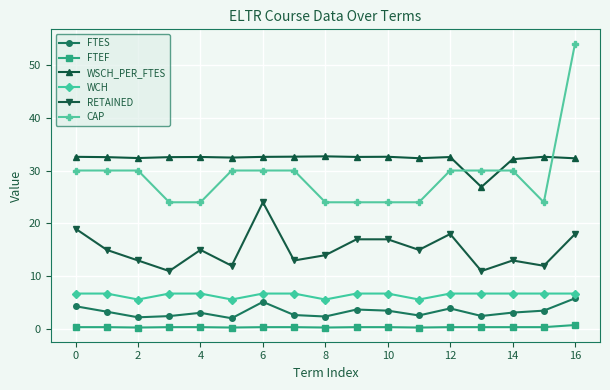

Which series has the largest total across all categories?

WSCH_PER_FTES